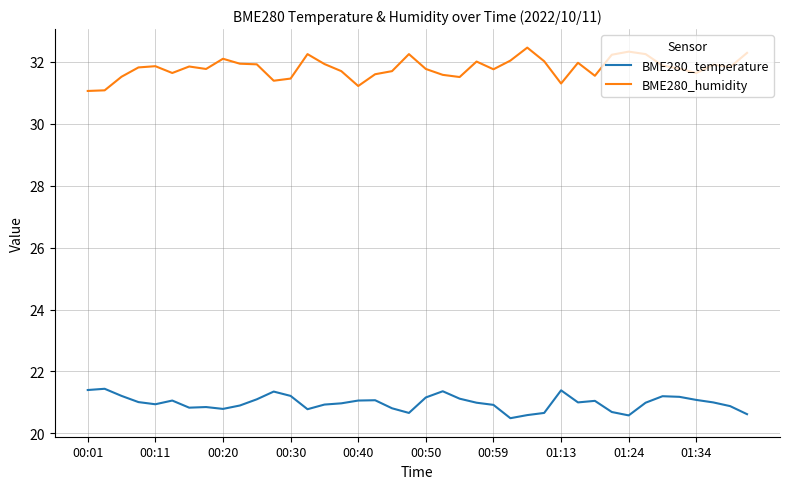

Which series has the largest range (max minus min)?

BME280_humidity